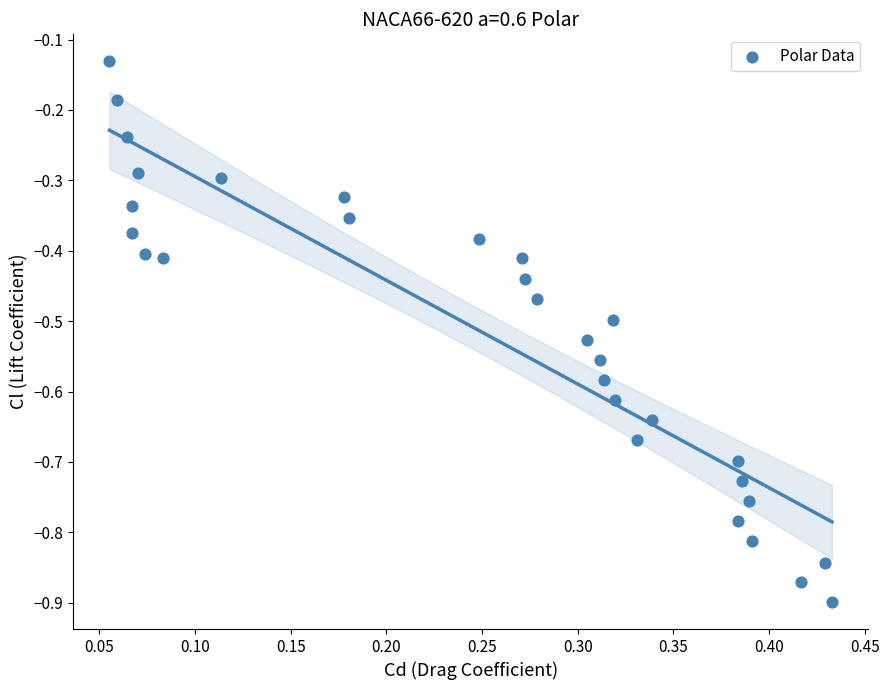

What is the range of X values (max minus min)?

0.4